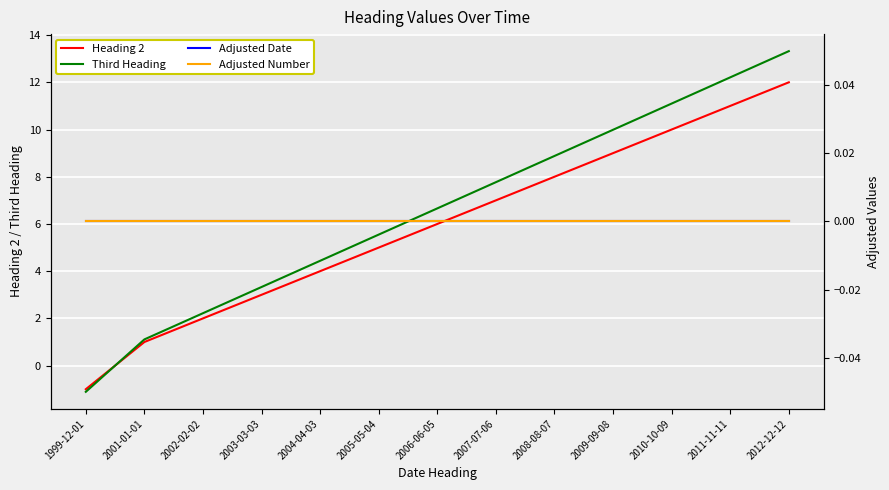

How many lines are shown in the chart?

4